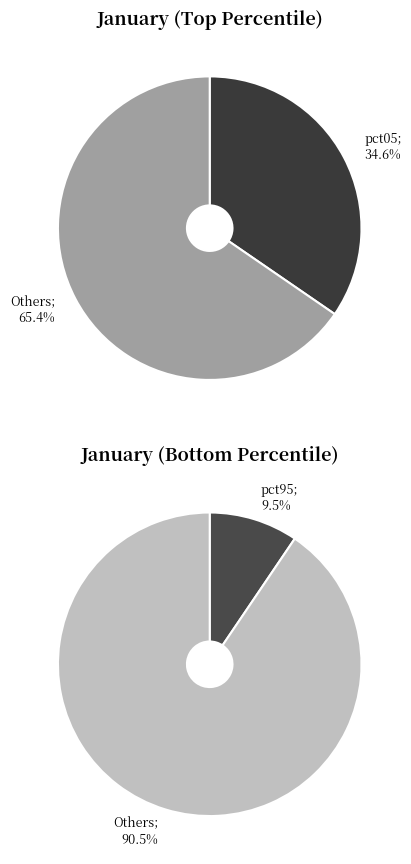

Does 4 account for over 50% of the chart?

No